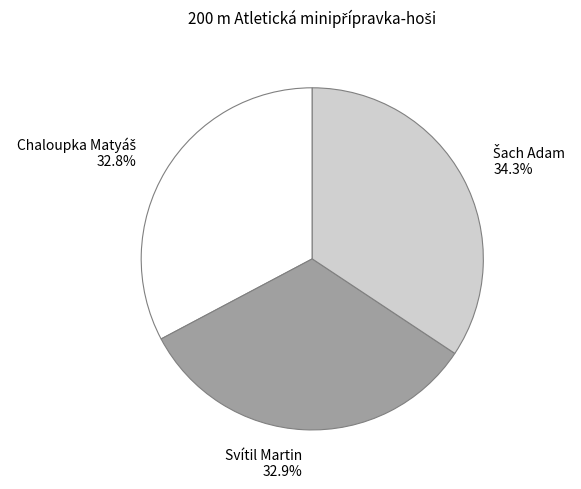

Does Svítil Martin account for over 50% of the chart?

No